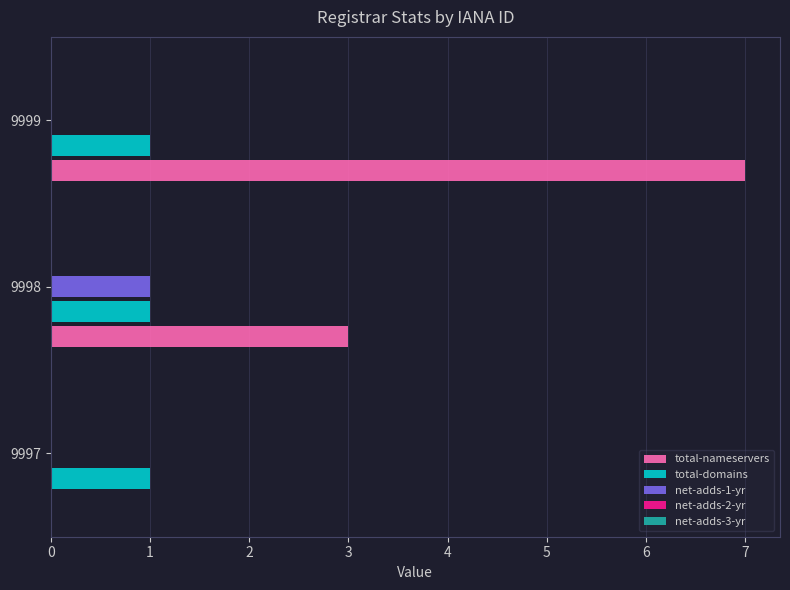

Between 9997 and 9999, which series saw the biggest shift?

total-nameservers